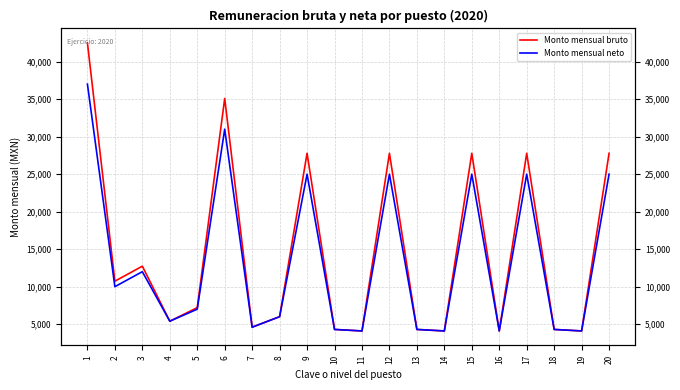

Which category has the highest value in the Monto mensual neto series?

1